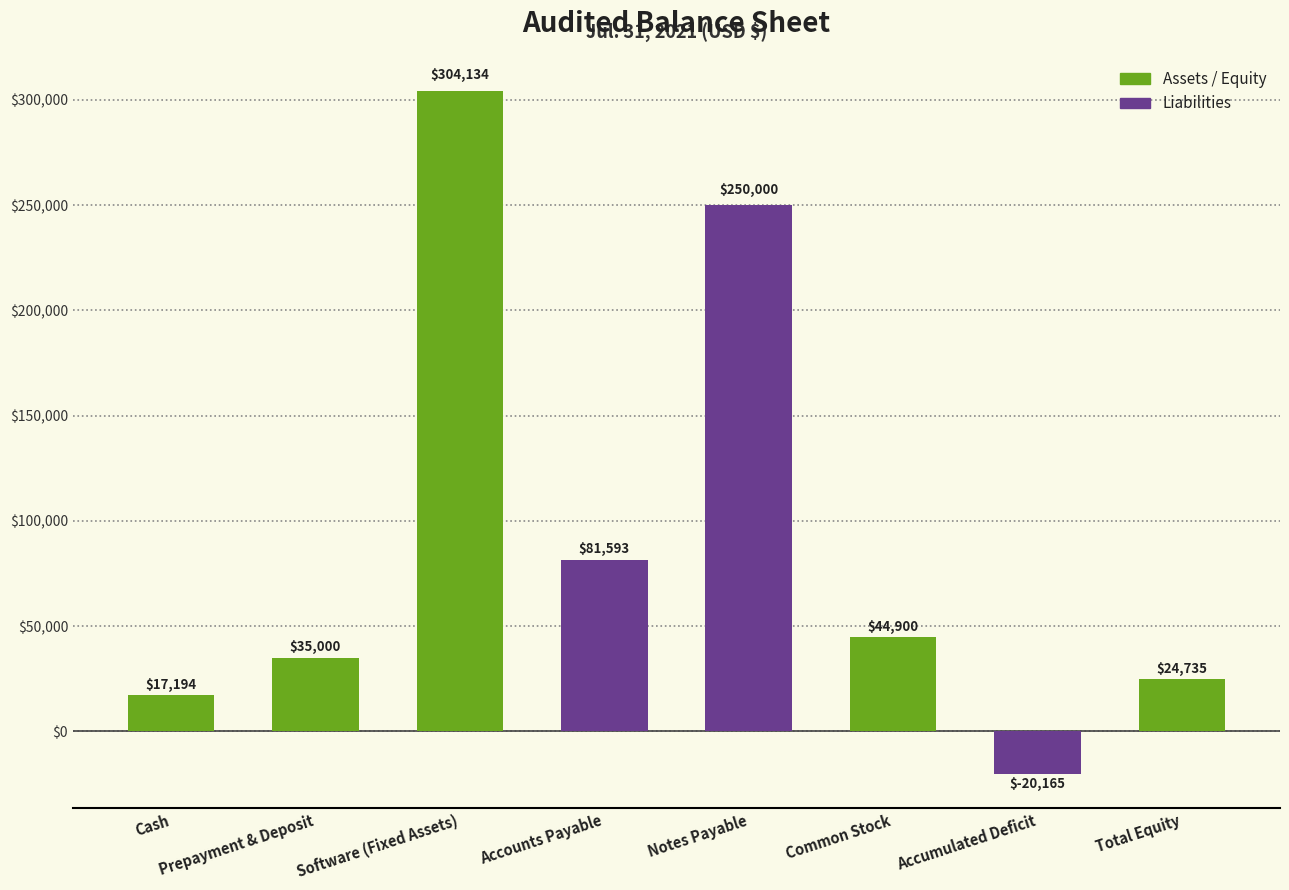

Between Cash and Prepayment & Deposit, which is larger?

Prepayment & Deposit